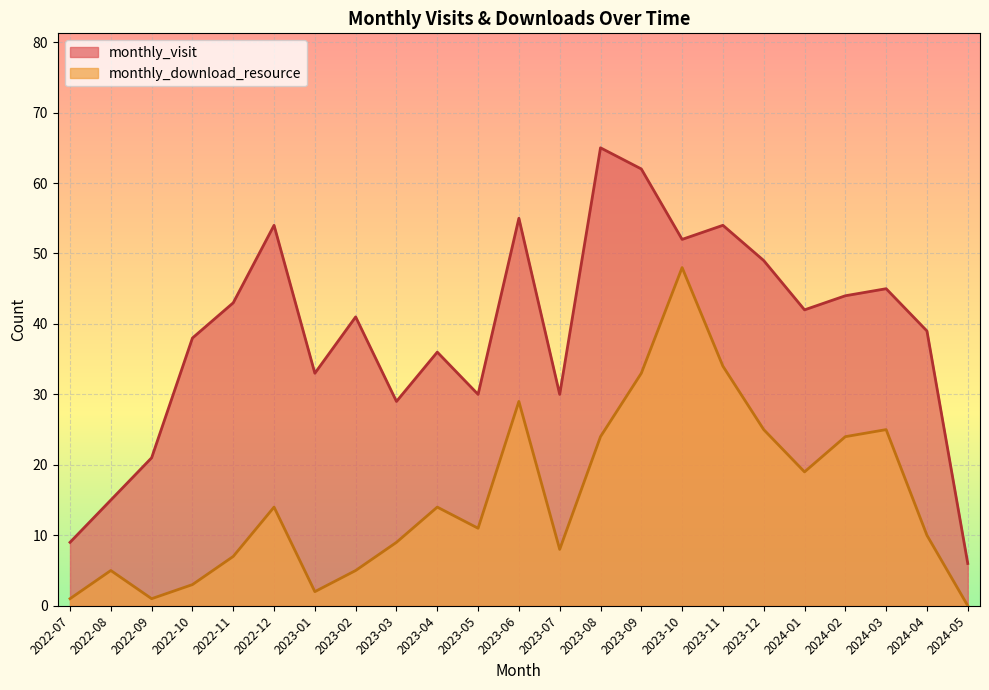

At which category does monthly_visit reach its first local valley?

2023-01